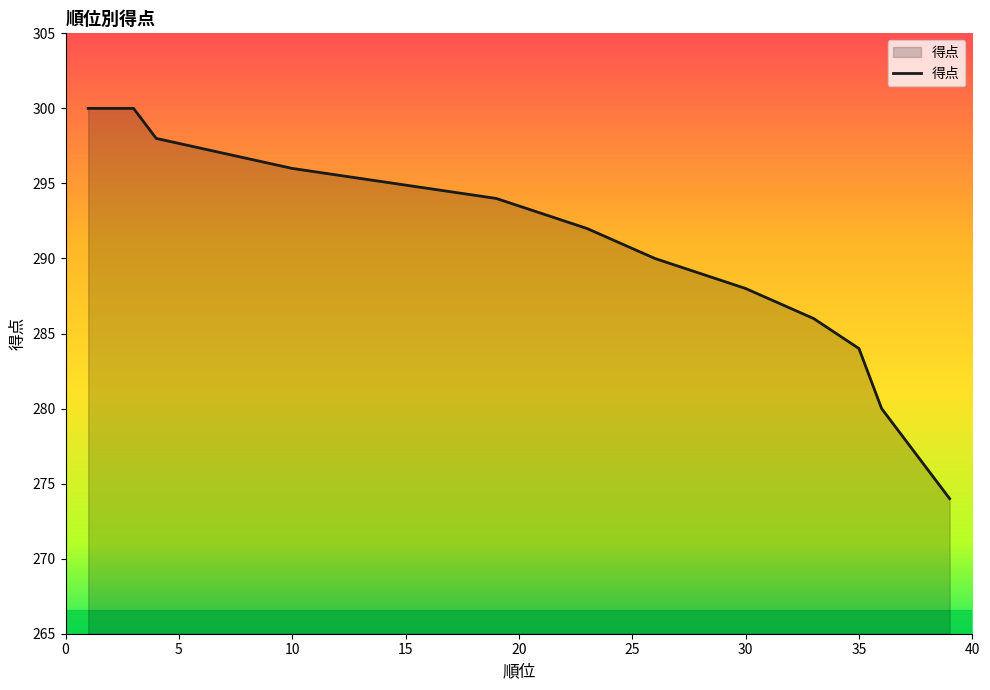

Is it true that the value at 33 is 286?

True